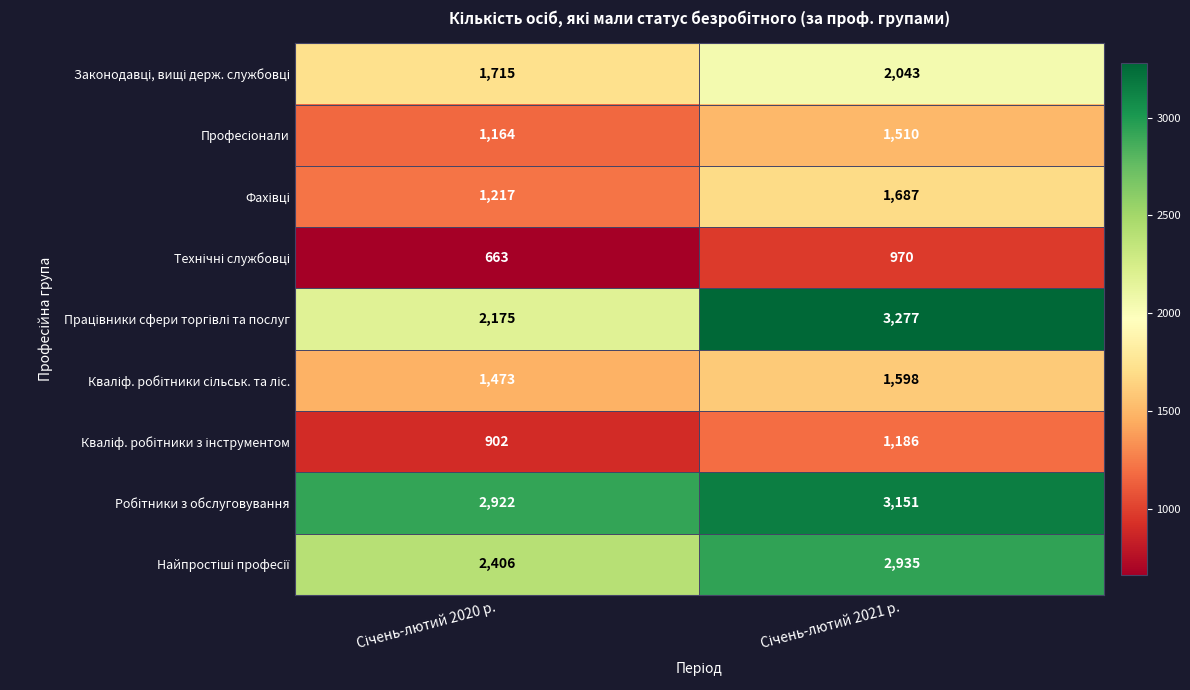

Which series has the widest spread of values?

Працівники сфери торгівлі та послуг